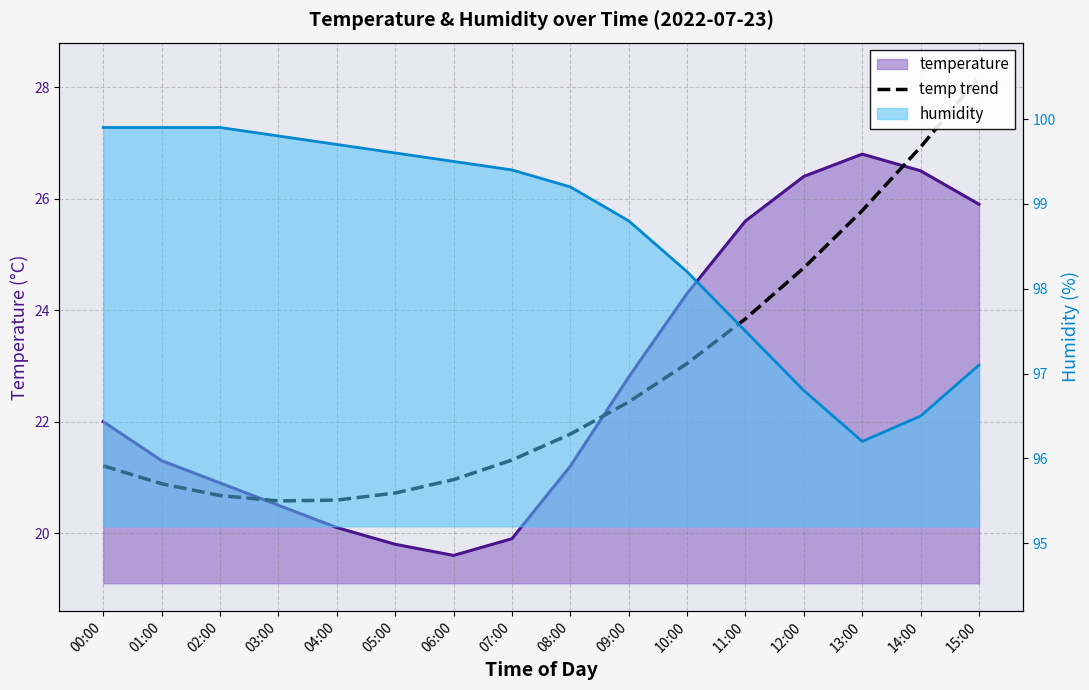

What is the label of the 9th point from the right?

07:00